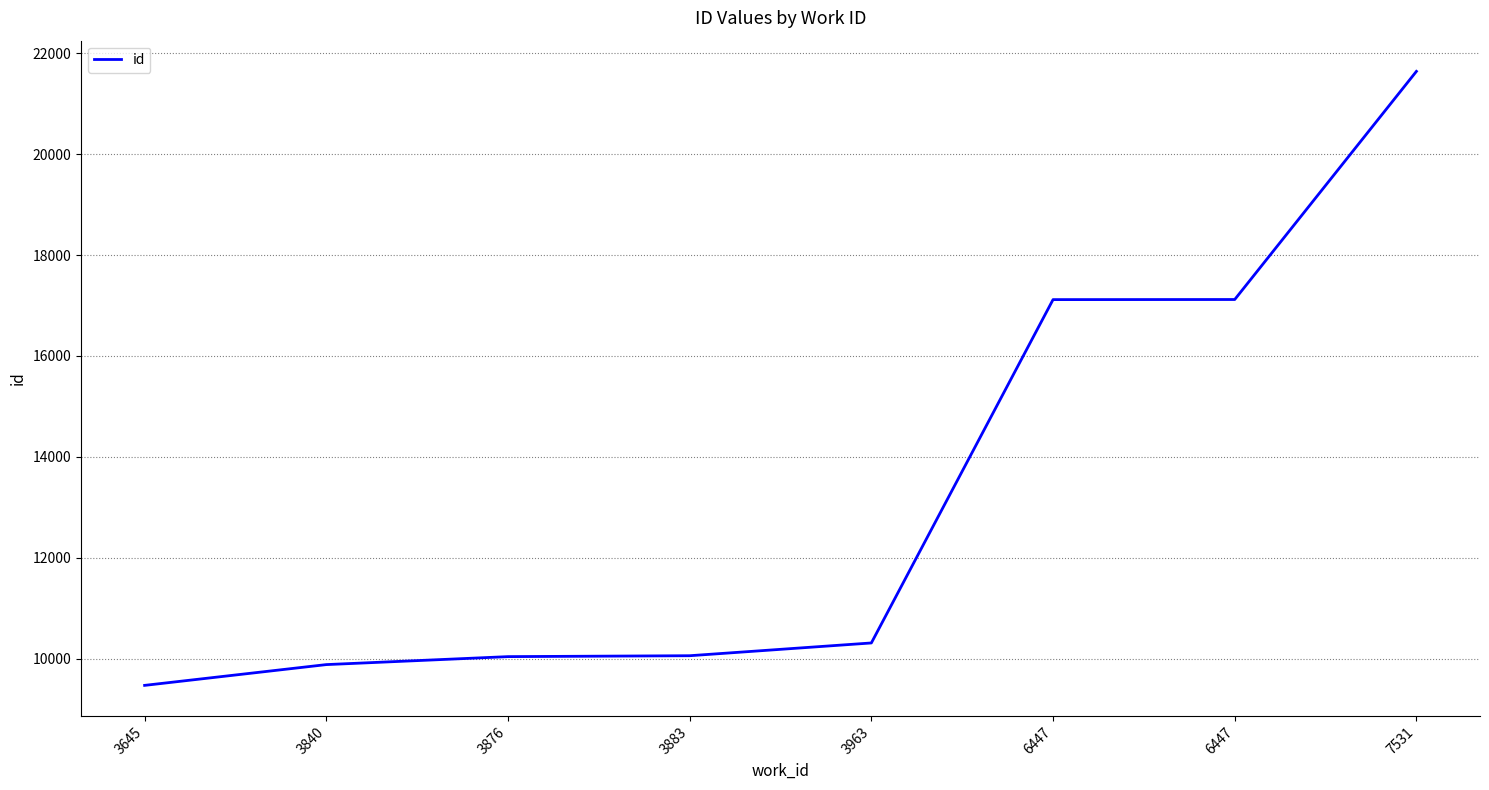

At which category does the chart reach its minimum across all series?

3645